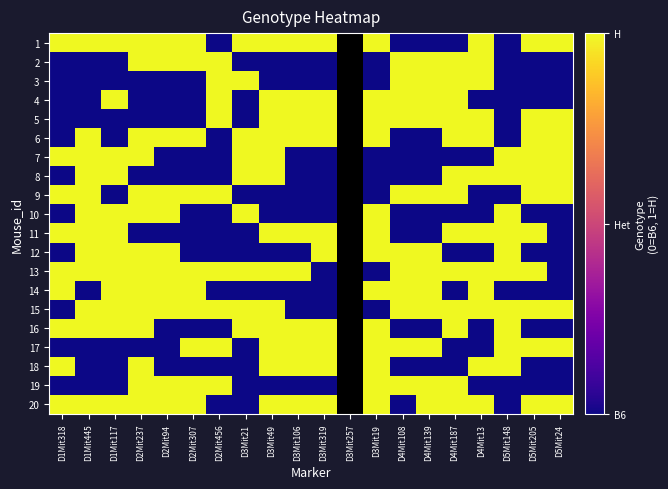

At which label is 5 closest to 0?

D1Mit318